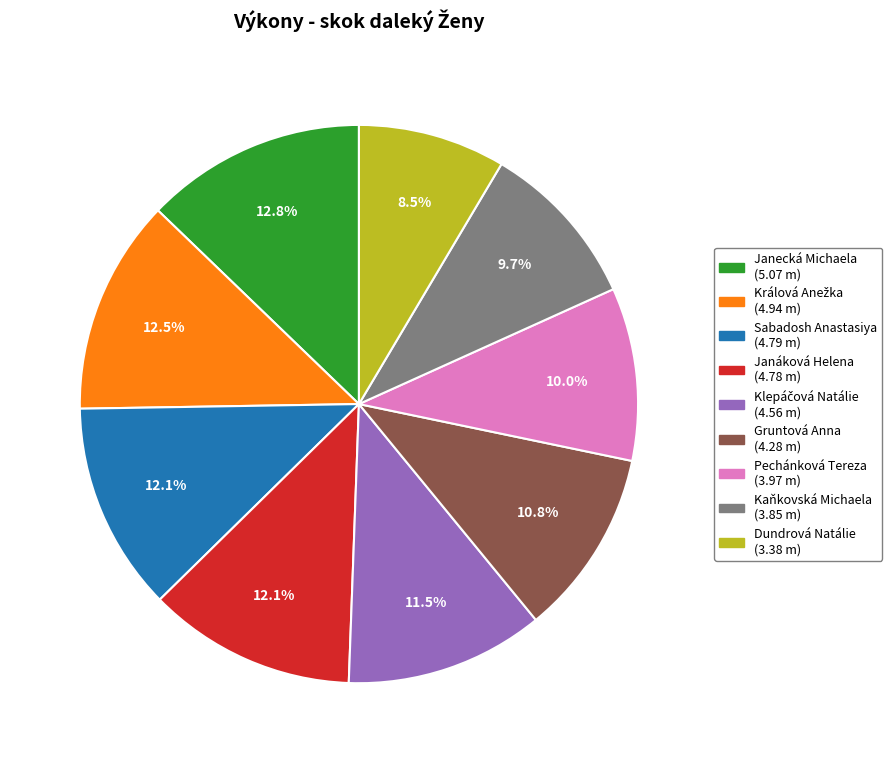

Is the sum of Dundrová Natálie and Janecká Michaela greater than half?

No